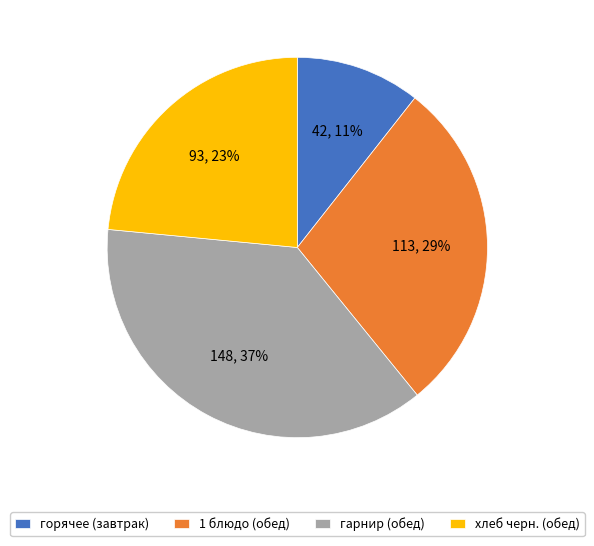

To the nearest percent, what is the combined percentage of гарнир (обед) and 1 блюдо (обед)?

66%